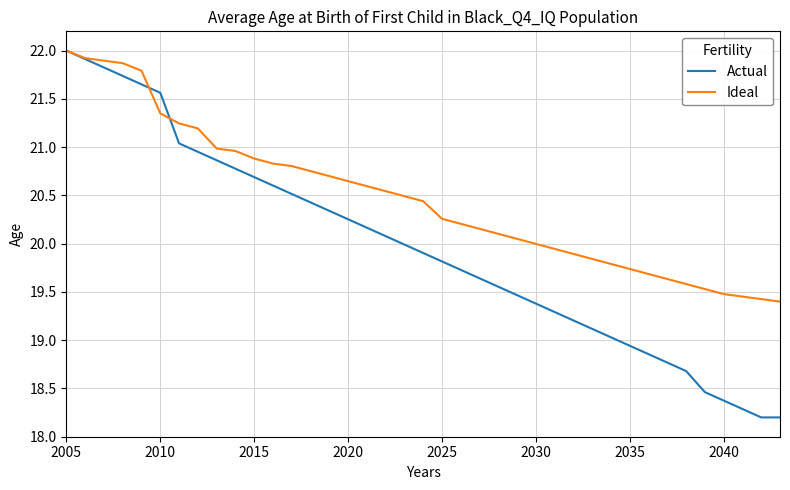

Which series has the largest range (max minus min)?

Actual